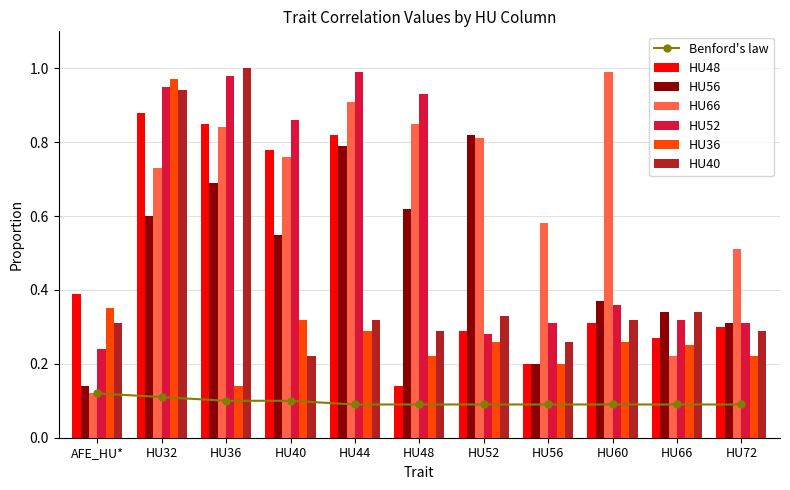

What is the label of the 11th bar from the right?

AFE_HU*